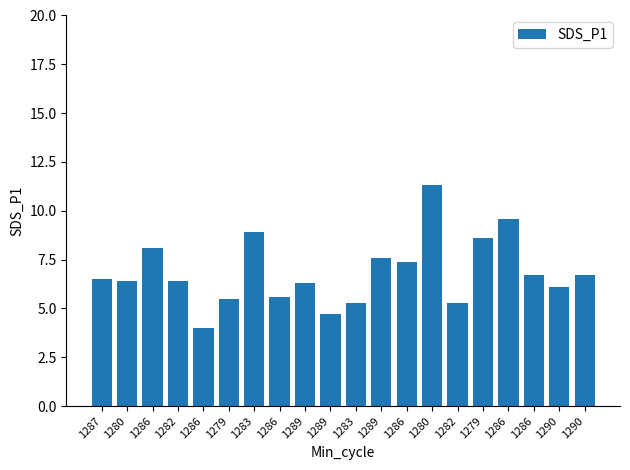

Are the bars horizontal?

No